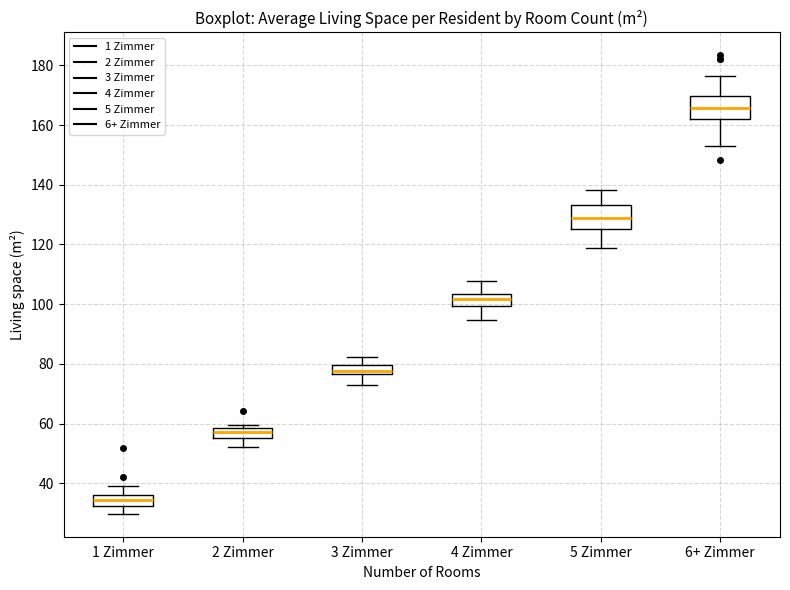

Reading left to right, read every box against the y-axis: the position of its median line, the range the box covers, and the ends of its whiskers. The values are not printed on the chart, so give them approximately, as read against the axis.

1 Zimmer: median 34, box 32 to 36, whiskers 30 to 38
2 Zimmer: median 58 (inside the box), box 56 to 58, whiskers 52 to 60
3 Zimmer: median 78, box 76 to 80, whiskers 72 to 82
4 Zimmer: median 102, box 100 to 104, whiskers 94 to 108
5 Zimmer: median 128, box 126 to 134, whiskers 118 to 138
6+ Zimmer: median 166, box 162 to 170, whiskers 154 to 176